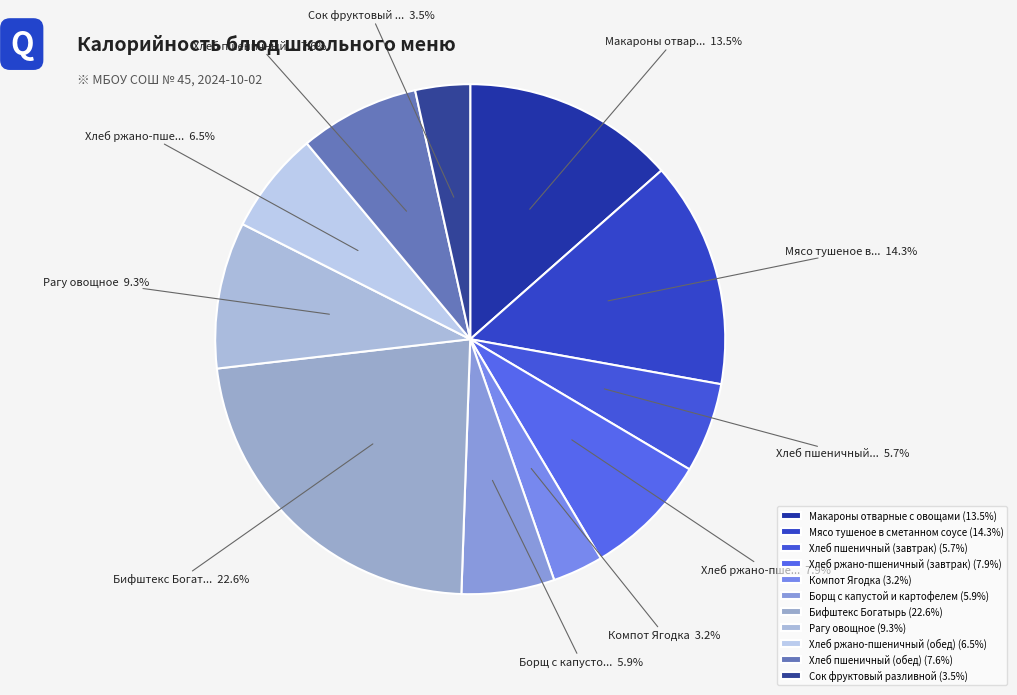

What percentage is NOT represented by Компот Ягодка?

96.8%